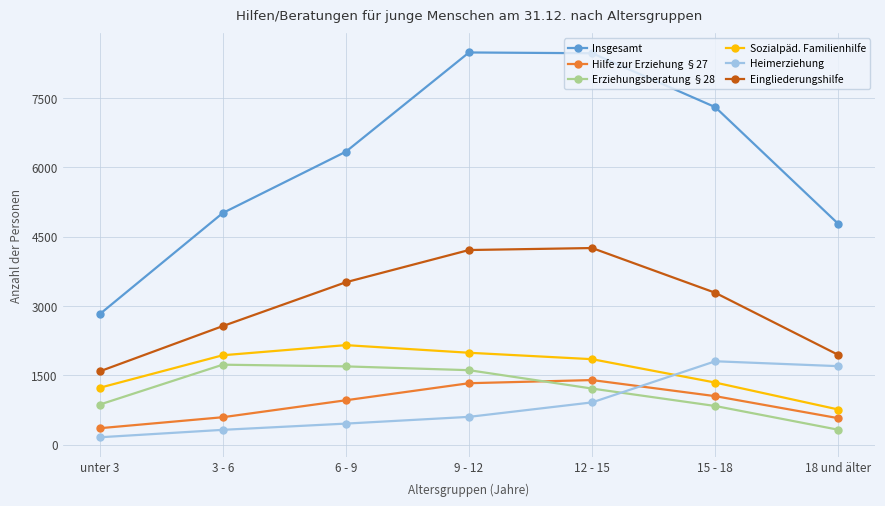

Between 6 - 9 and 15 - 18, which series saw the biggest shift?

Heimerziehung